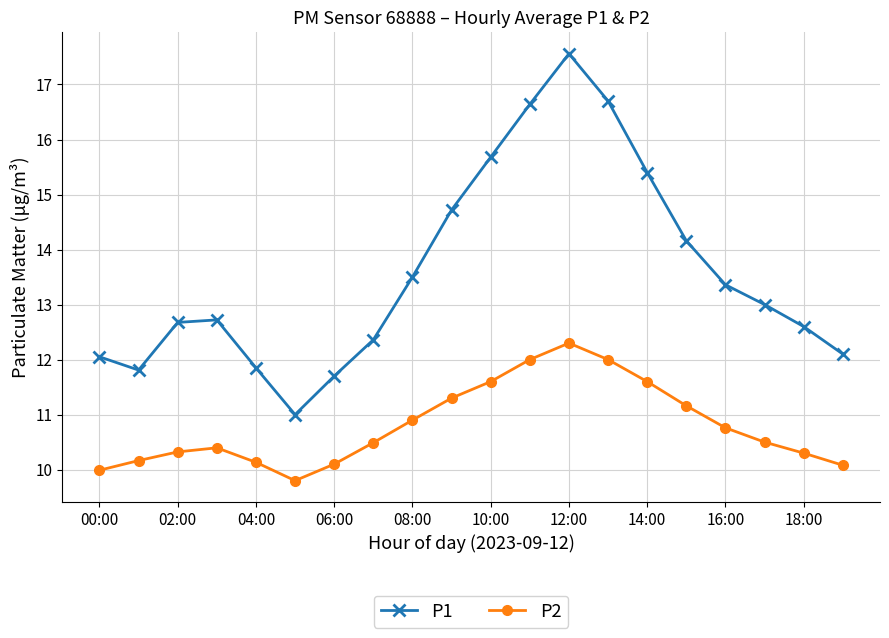

How many interior local valleys does the P1 series have?

2